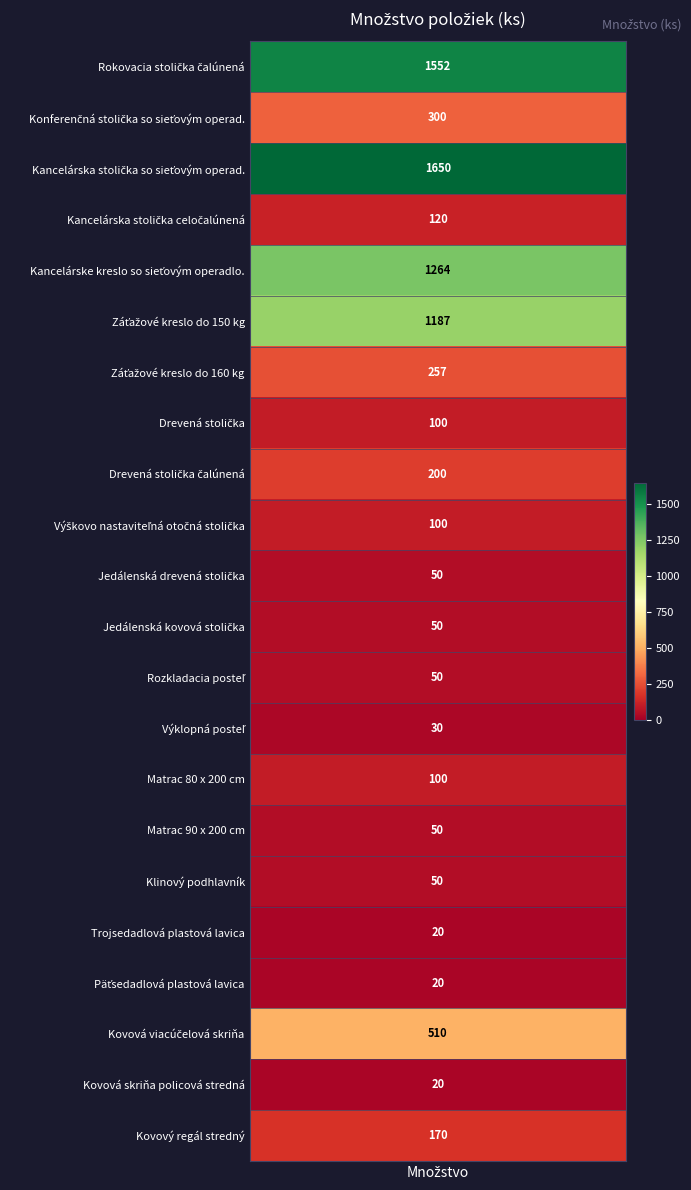

Which series has the widest spread of values?

Rokovacia stoličkačalúnená